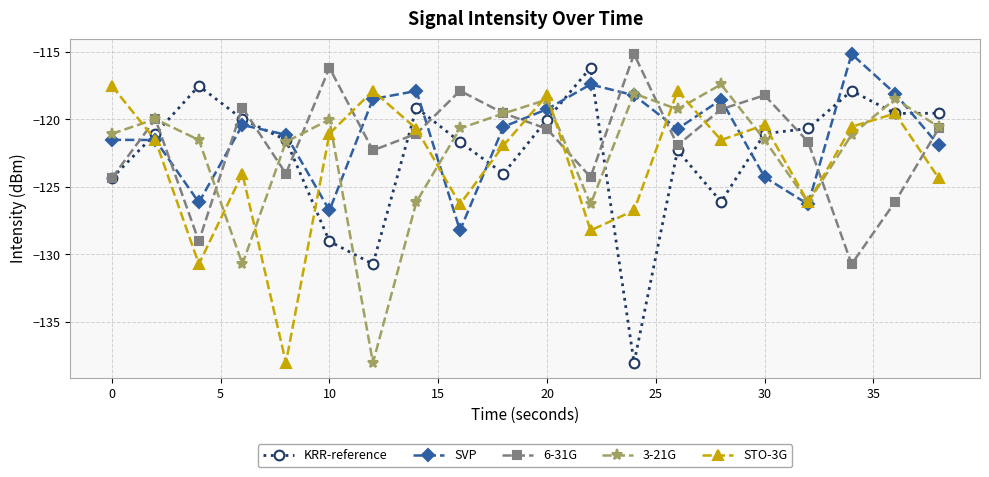

True or false: STO-3G has more than 1 points higher than both neighbors.

True